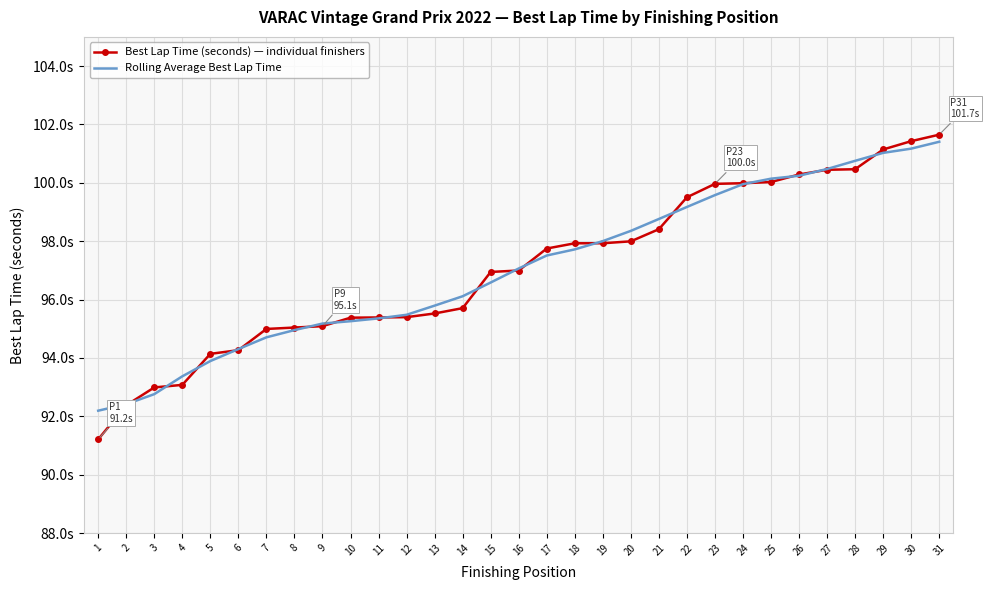

At how many categories does at least one series exceed 95?

24